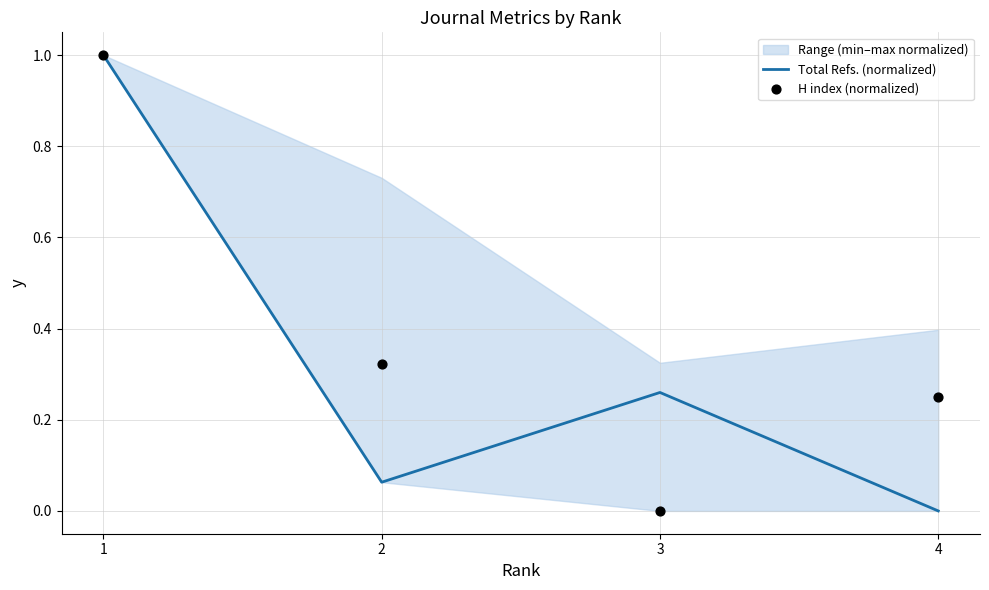

Is the value of Total Refs. (normalized) at 4 greater than the value of H index (normalized) at 2?

No